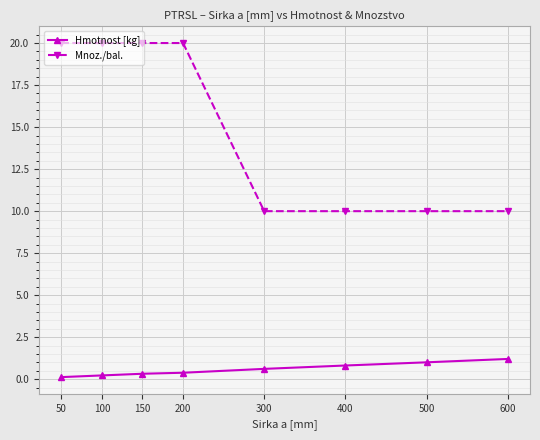

What is the total value across all series at 50?

20.1